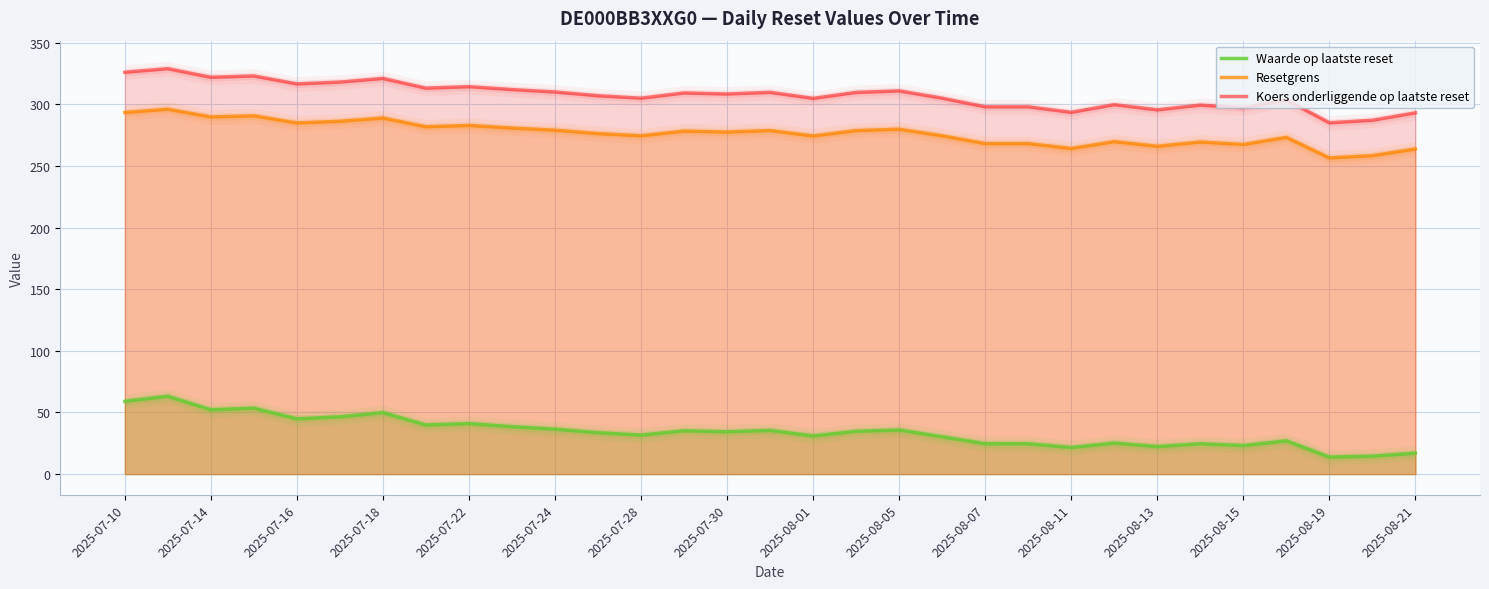

What is the lowest value of the Waarde op laatste reset series?

13.8